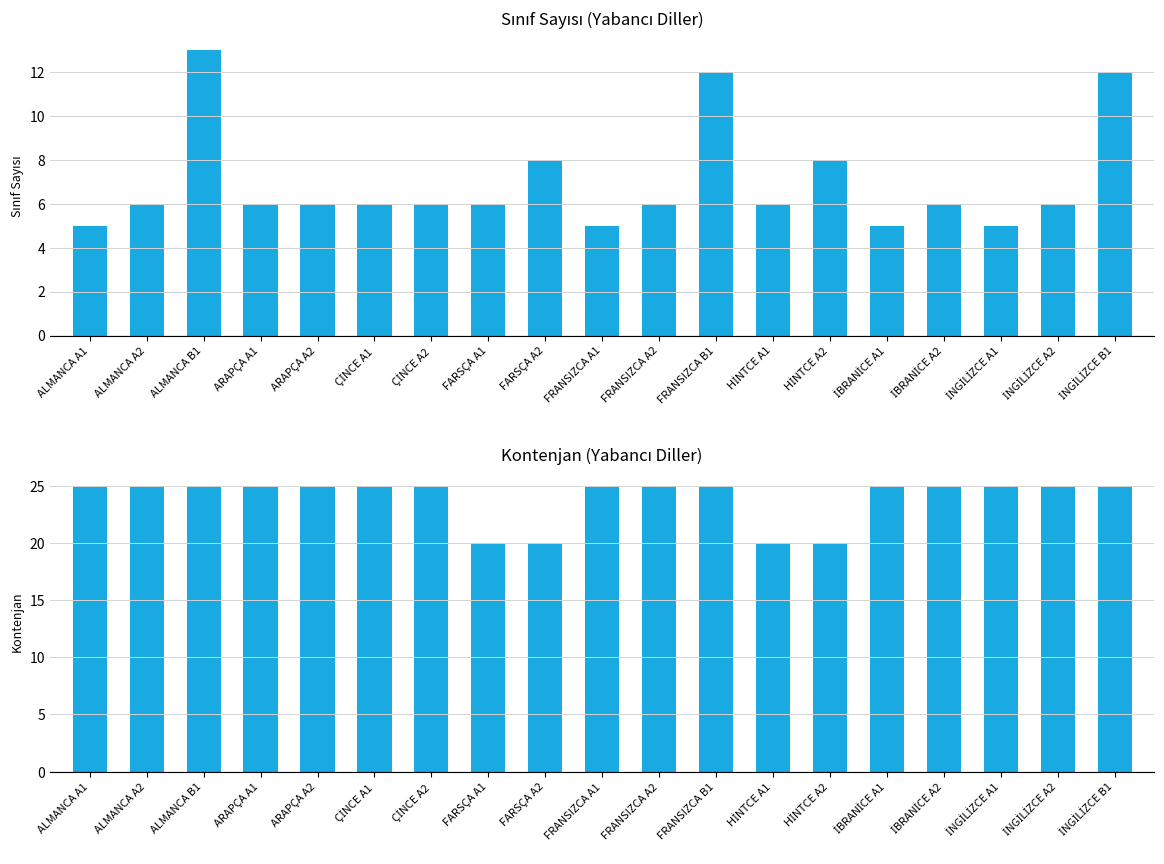

Reading left to right, list all the values displayed in this chart.

Sınıf Sayısı: ALMANCA A1=5	ALMANCA A2=6	ALMANCA B1=13	ARAPÇA A1=6	ARAPÇA A2=6	ÇİNCE A1=6	ÇİNCE A2=6	FARSÇA A1=6	FARSÇA A2=8	FRANSIZCA A1=5	FRANSIZCA A2=6	FRANSIZCA B1=12	HİNTCE A1=6	HİNTCE A2=8	İBRANİCE A1=5	İBRANİCE A2=6	İNGİLİZCE A1=5	İNGİLİZCE A2=6	İNGİLİZCE B1=12
Kontenjan: ALMANCA A1=25	ALMANCA A2=25	ALMANCA B1=25	ARAPÇA A1=25	ARAPÇA A2=25	ÇİNCE A1=25	ÇİNCE A2=25	FARSÇA A1=20	FARSÇA A2=20	FRANSIZCA A1=25	FRANSIZCA A2=25	FRANSIZCA B1=25	HİNTCE A1=20	HİNTCE A2=20	İBRANİCE A1=25	İBRANİCE A2=25	İNGİLİZCE A1=25	İNGİLİZCE A2=25	İNGİLİZCE B1=25